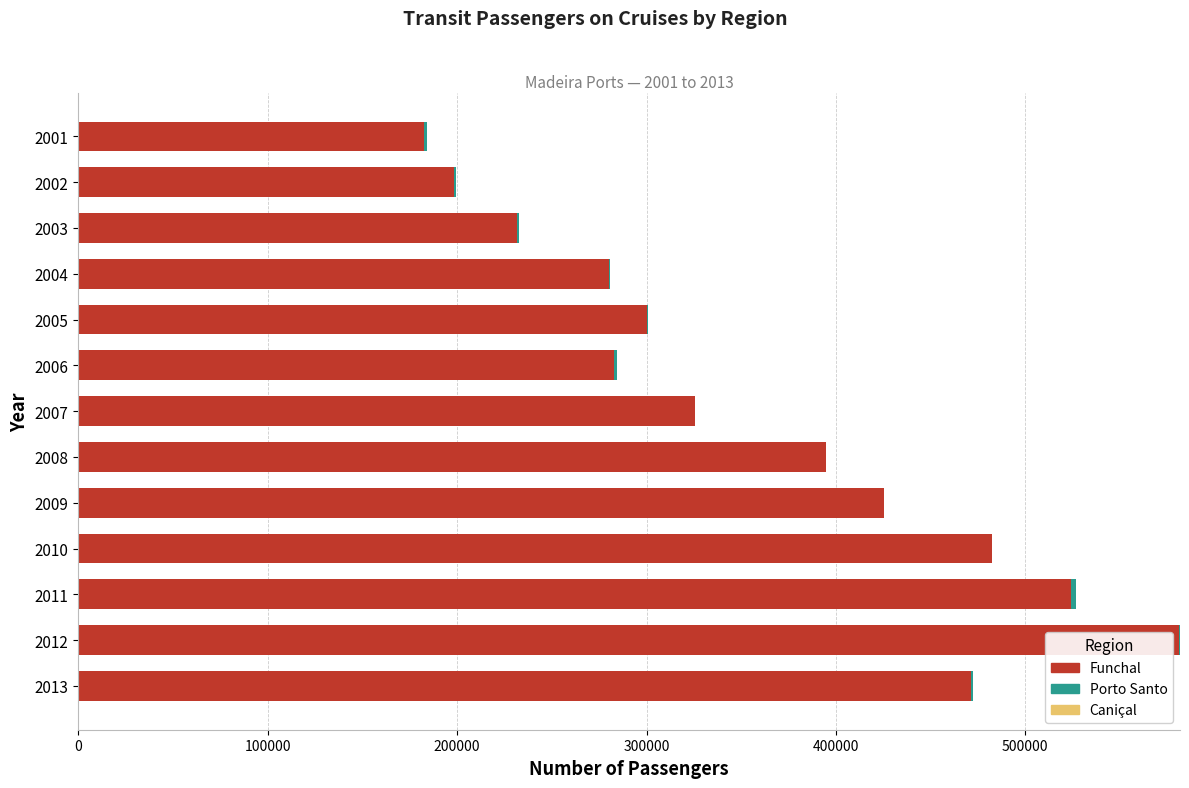

What is the sum of all Funchal values?

4681540